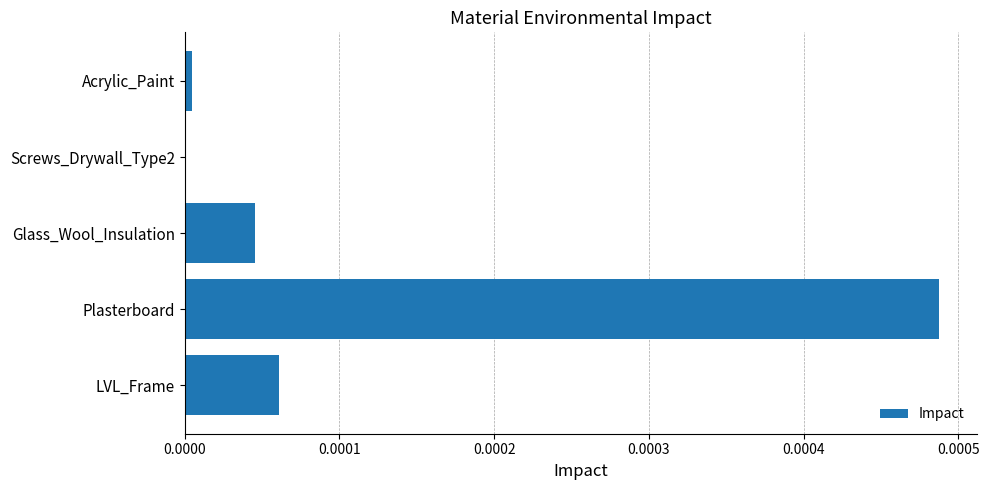

True or false: the data shows 0.0 at Glass_Wool_Insulation.

True